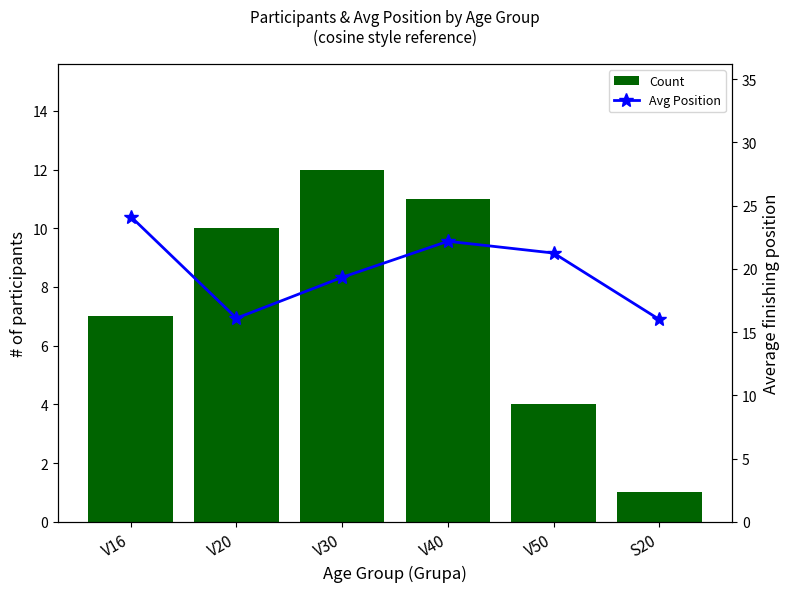

What position from the right is V20?

5